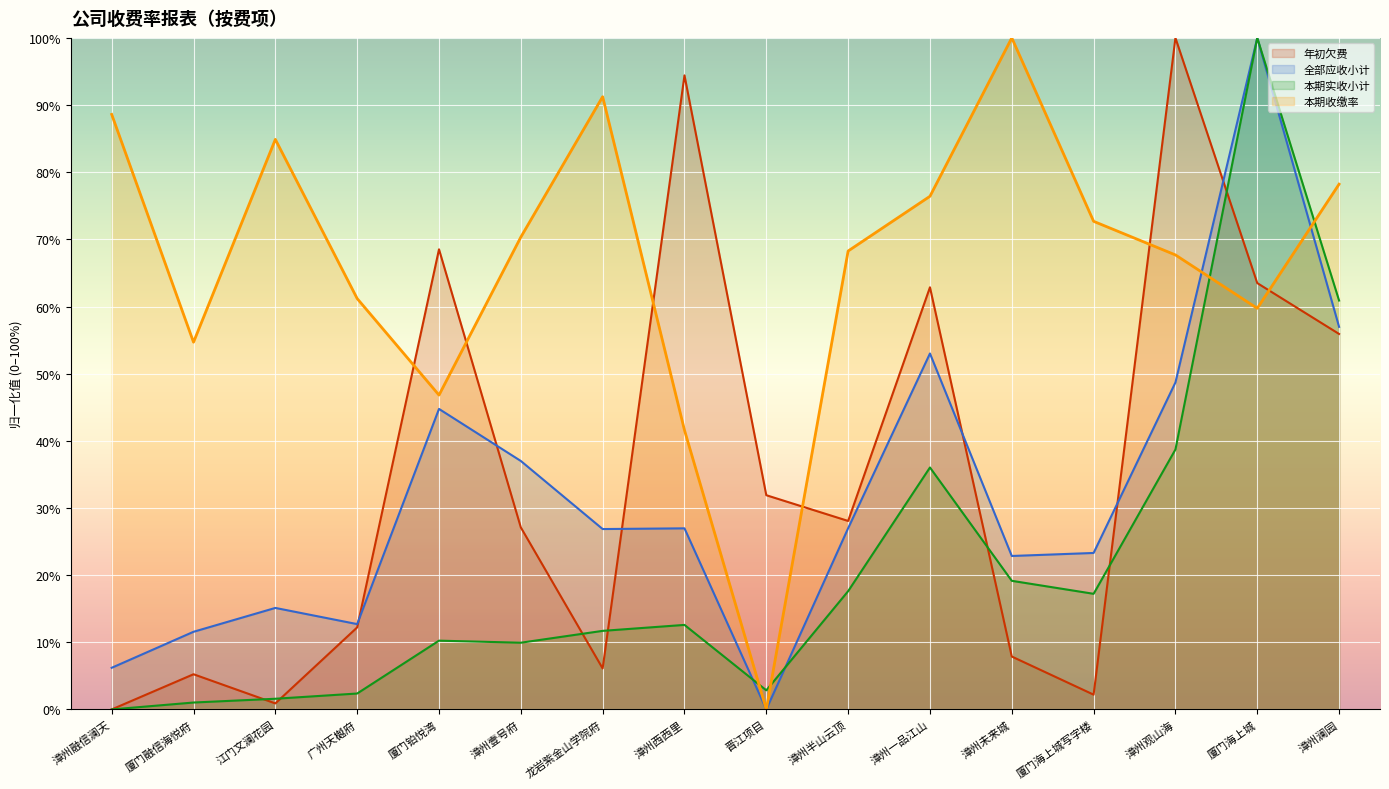

What is the label of the 4th point from the right?

厦门海上城写字楼